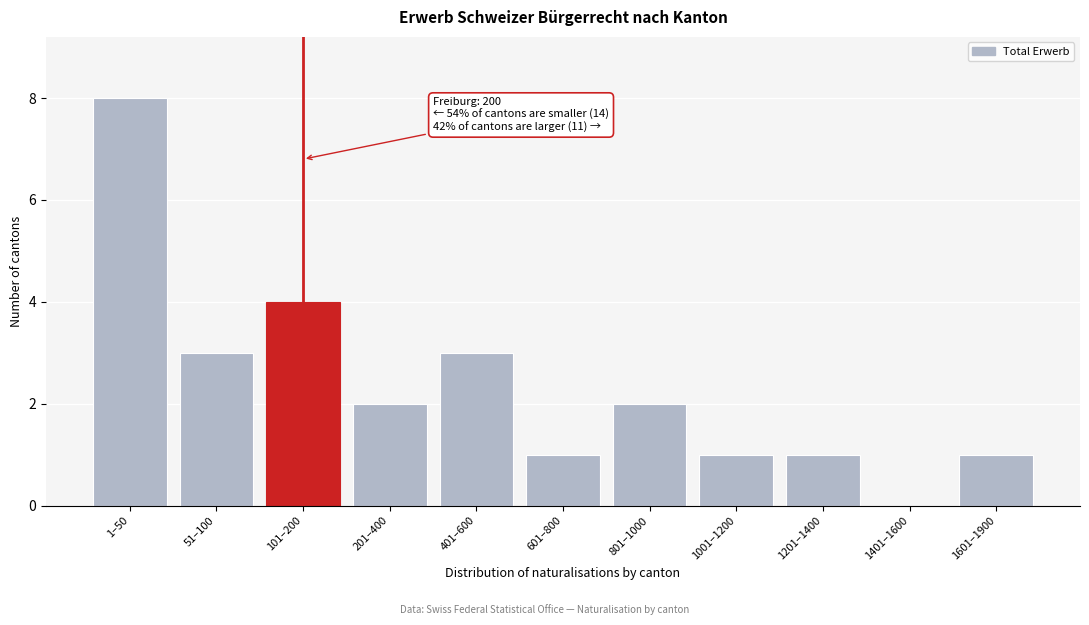

Reading left to right, extract all data points from this chart.

1–50=8	51–100=3	101–200=4	201–400=2	401–600=3	601–800=1	801–1000=2	1001–1200=1	1201–1400=1	1401–1600=0	1601–1900=1